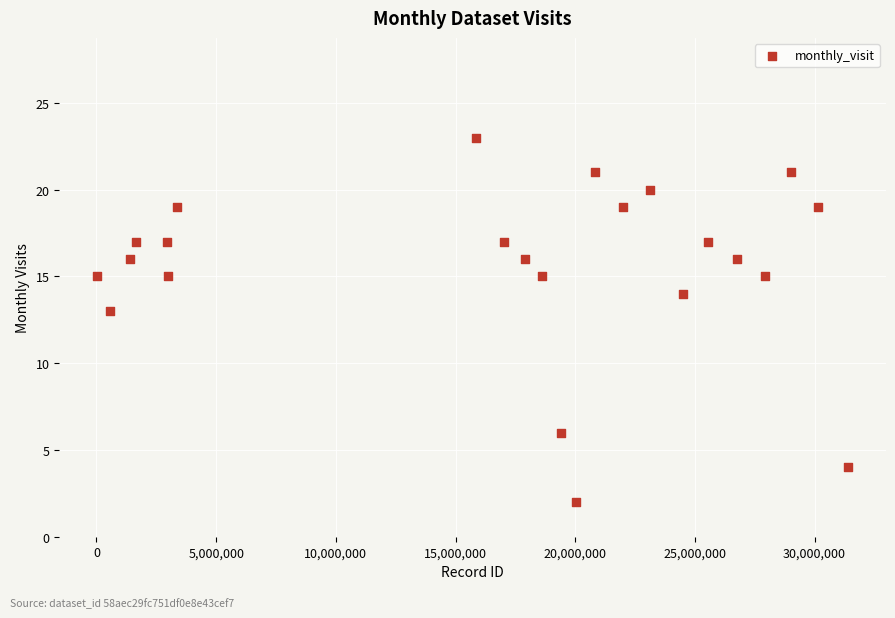

What Y value in the scatter plot is closest to 12?

13